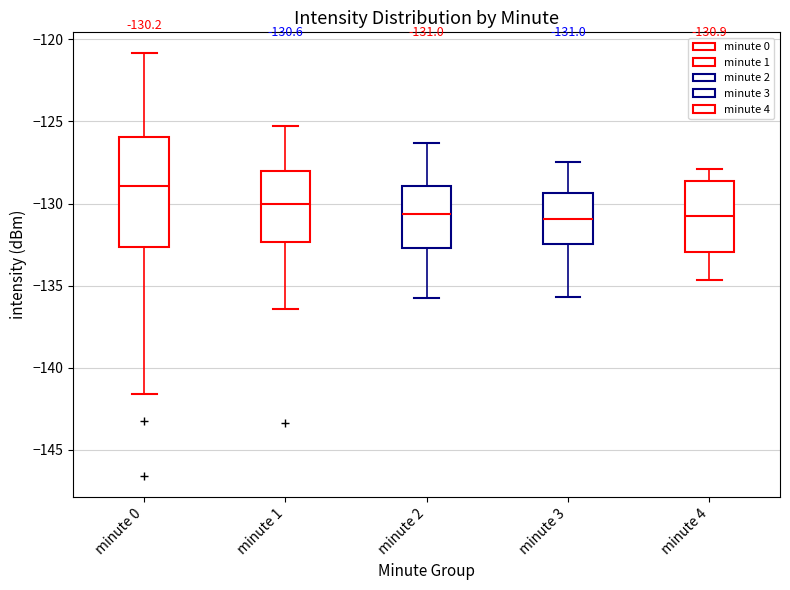

Which box is the tallest, from its lower edge to its upper edge?

minute 0